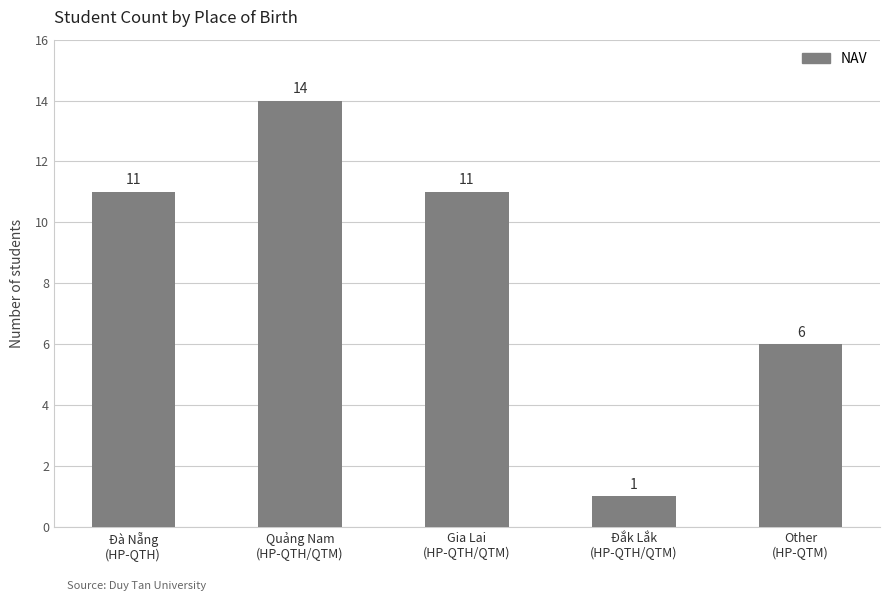

What is the difference between the maximum and minimum values?

13